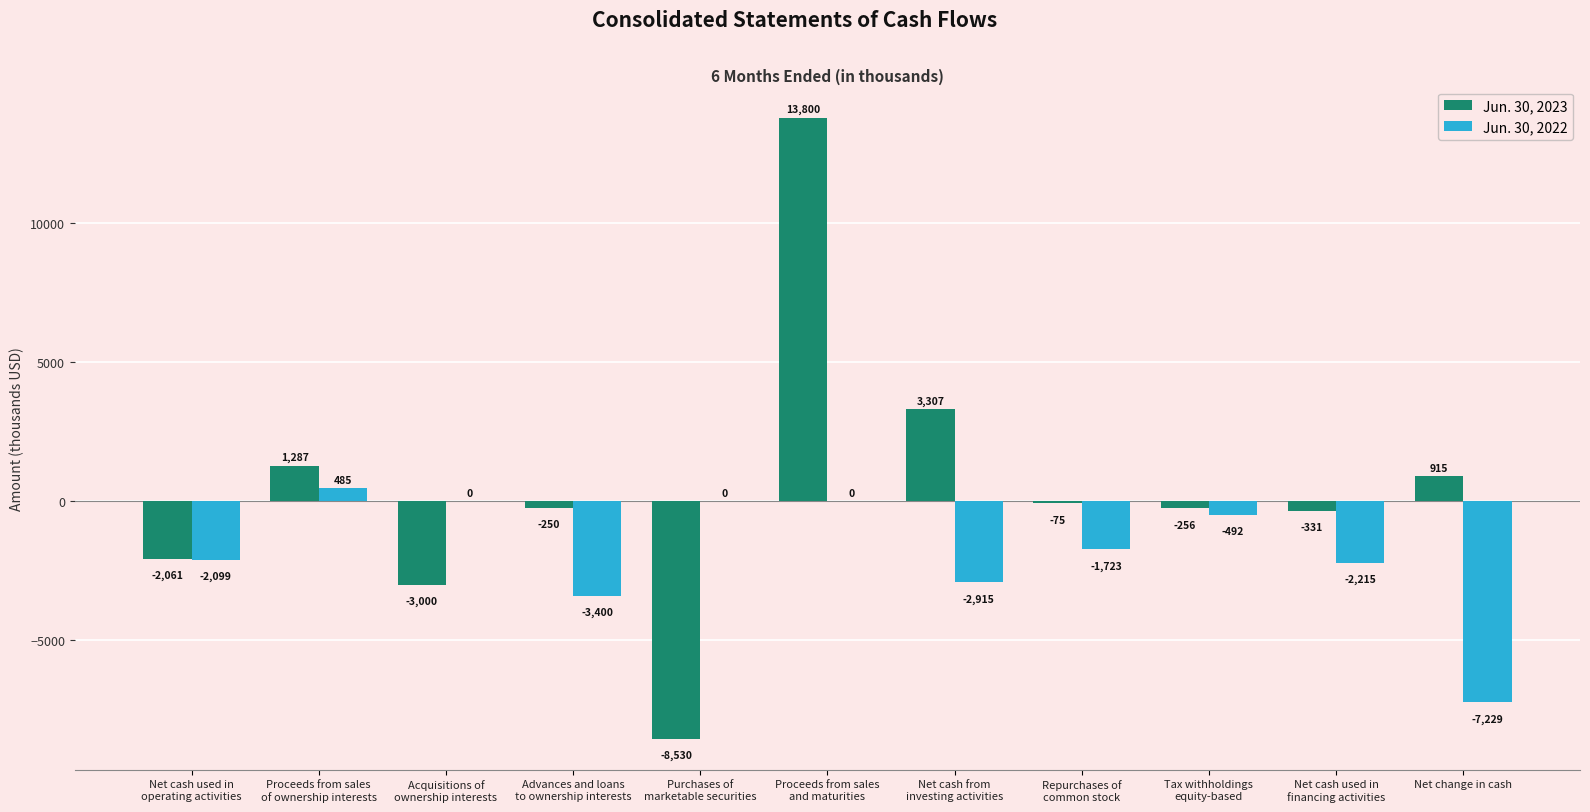

Does the chart contain stacked bars?

No